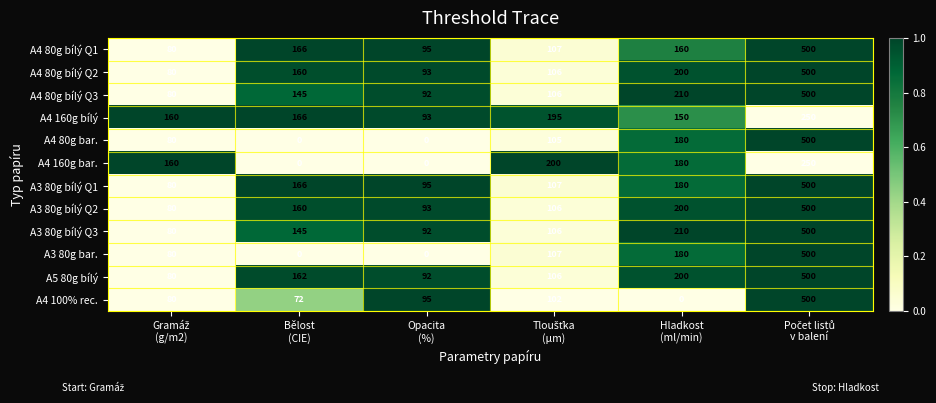

At how many categories does at least one series exceed 0?

6